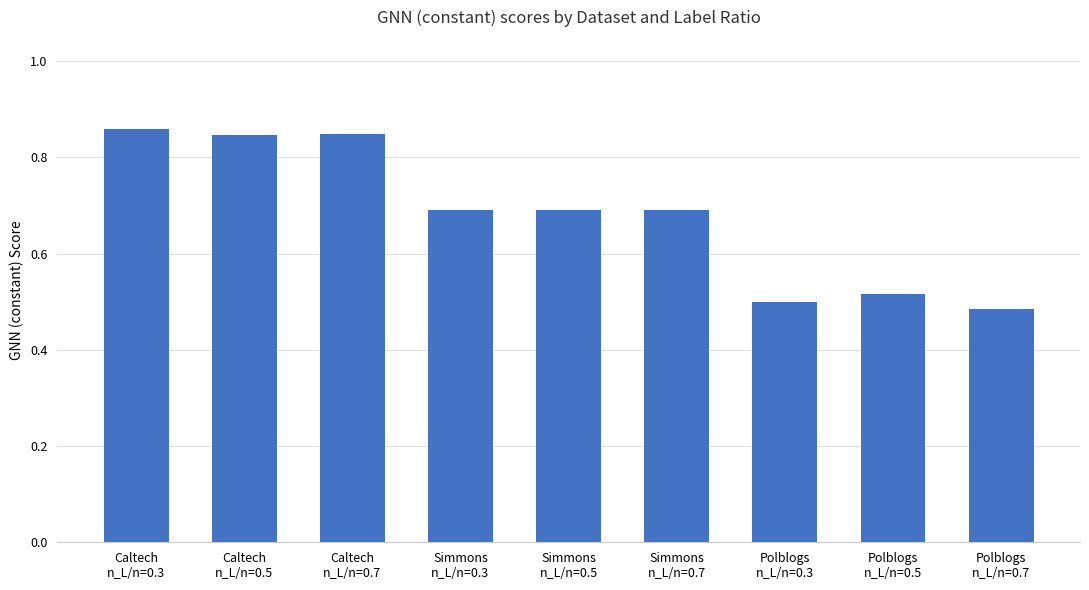

At which category does the chart reach its peak across all series?

Caltech
n_L/n=0.3